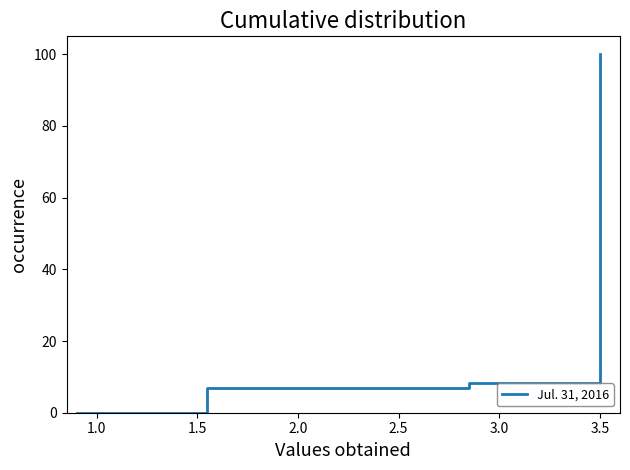

What is the difference between the second highest and minimum values?

8.4